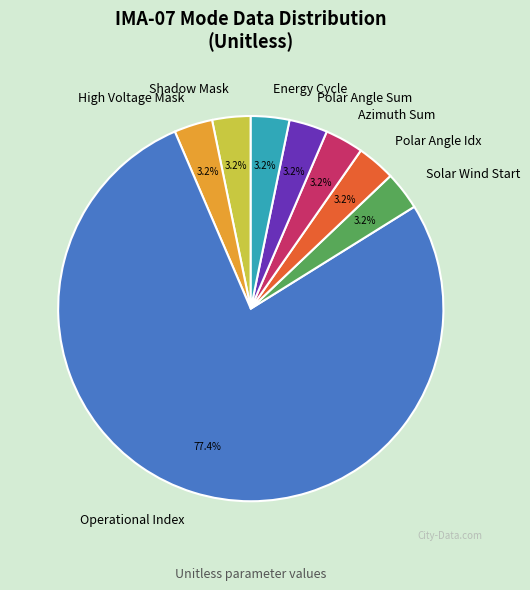

Is there a majority slice in this chart?

Yes